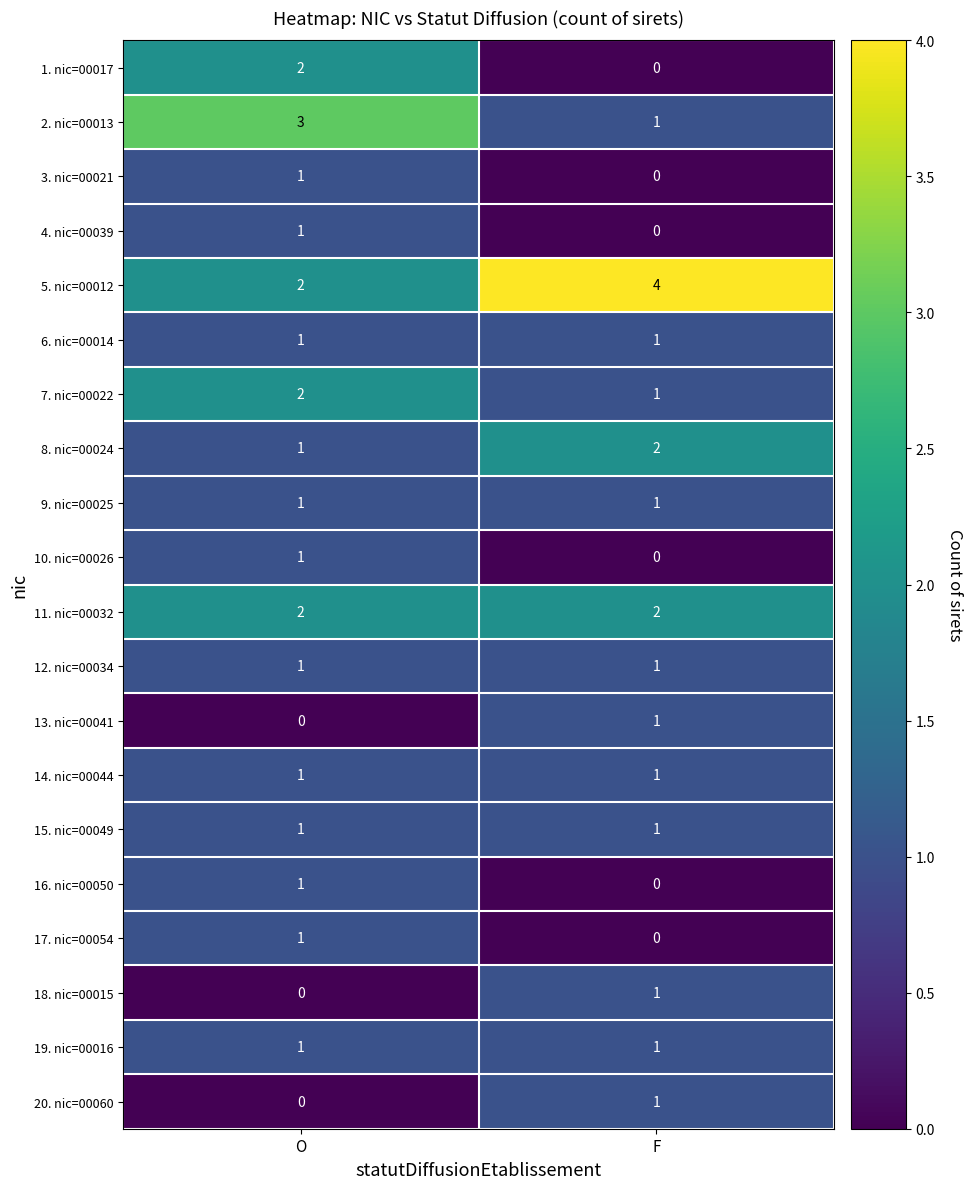

List the labels in order of 17. nic=00054 value, largest first.

O, F